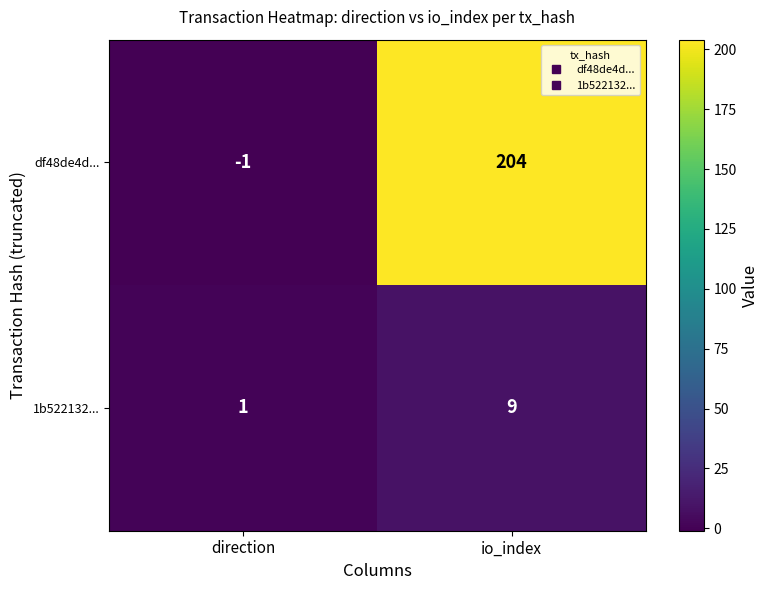

What is the sum of all 1b522132... values?

10